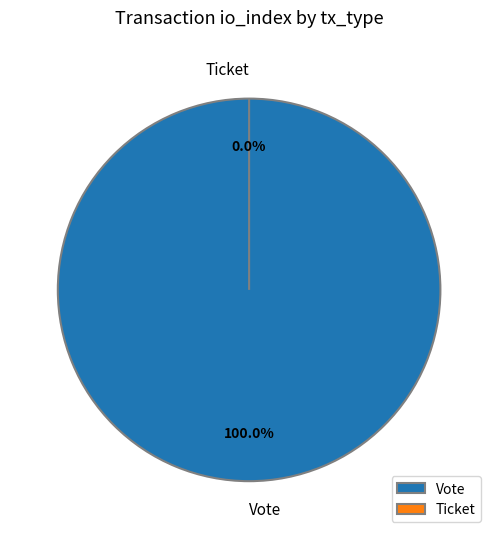

What is the majority slice?

Vote